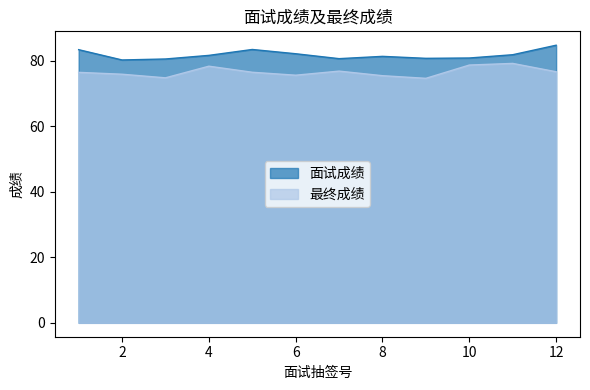

How many lines are shown in the chart?

2